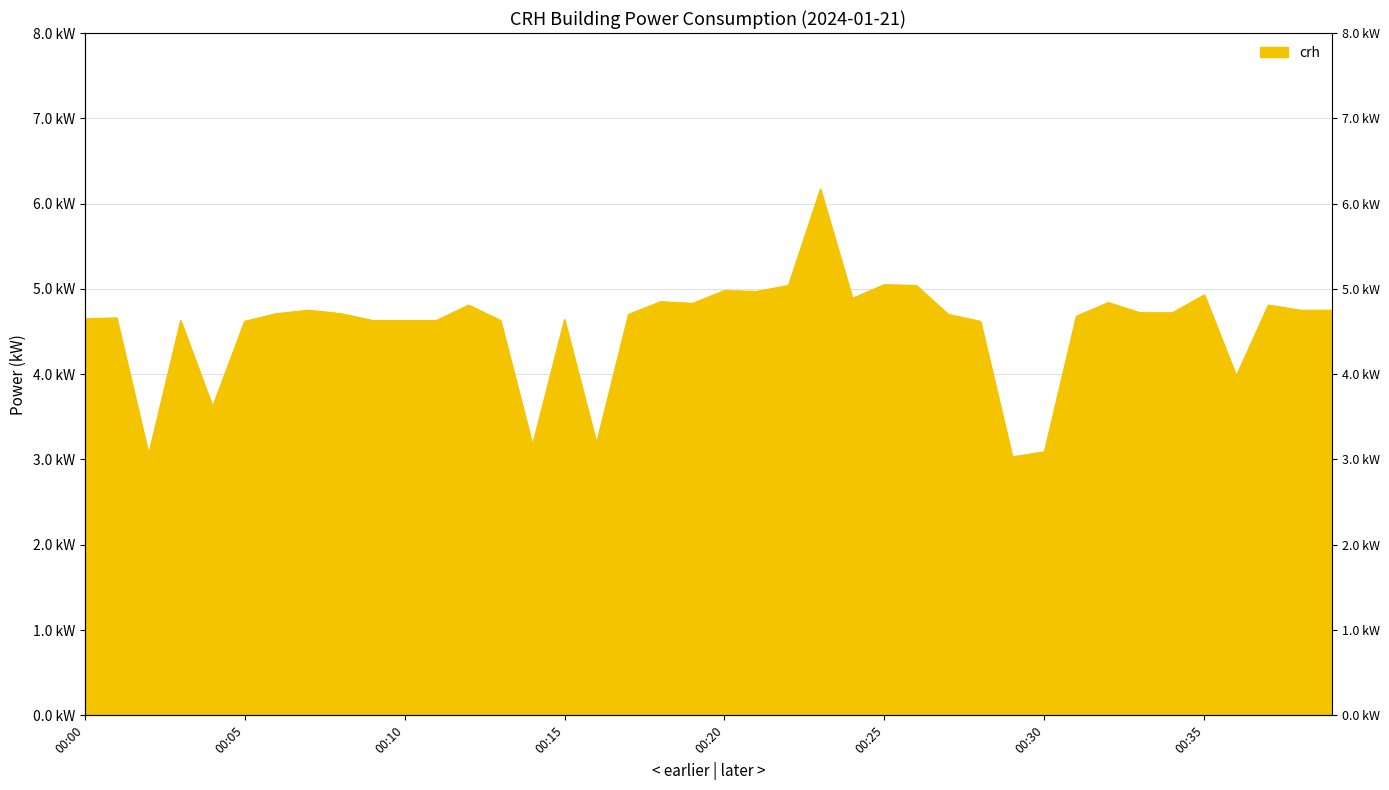

Which category has the highest value across all series?

00:23